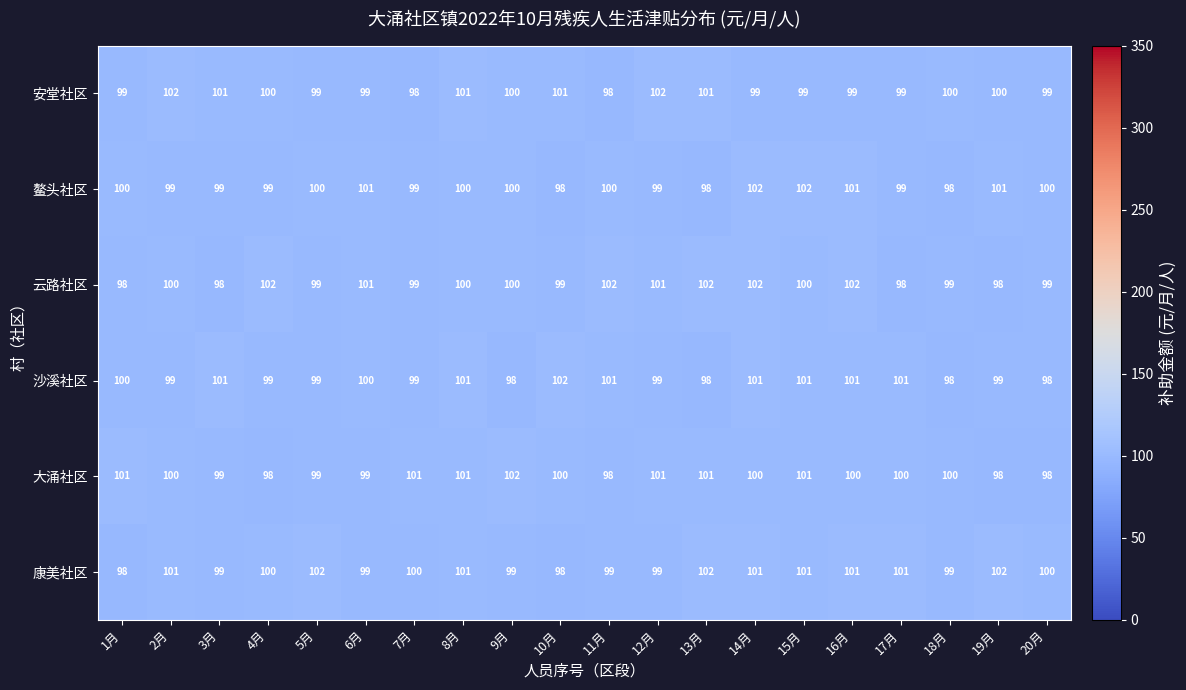

What is the difference between the highest and lowest values at 20月?

2